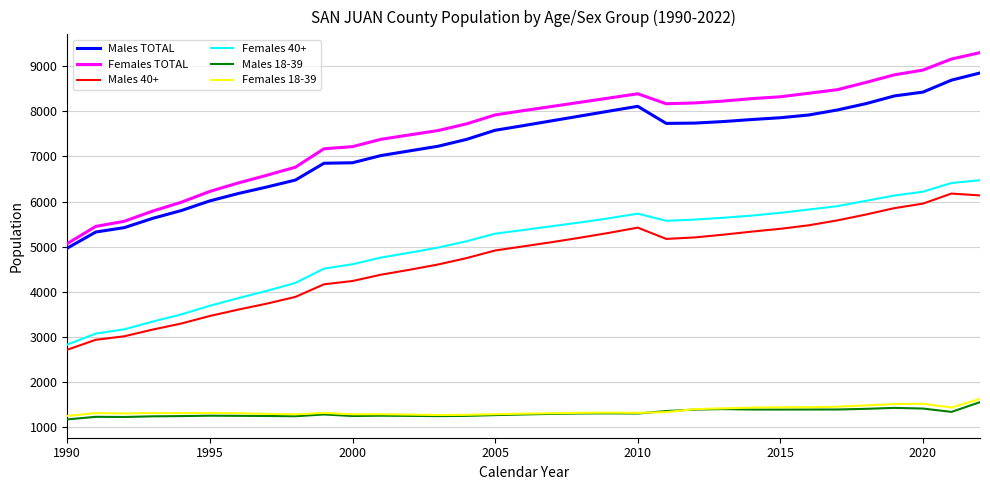

What is the sum of all Males TOTAL values?

239010